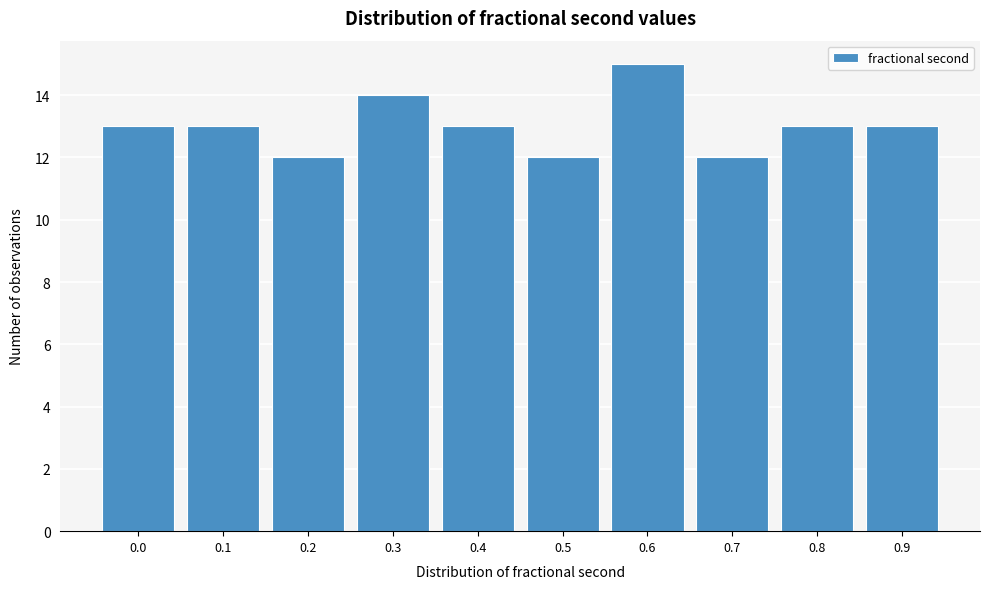

Reading left to right, extract all data points from this chart.

13	13	12	14	13	12	15	12	13	13